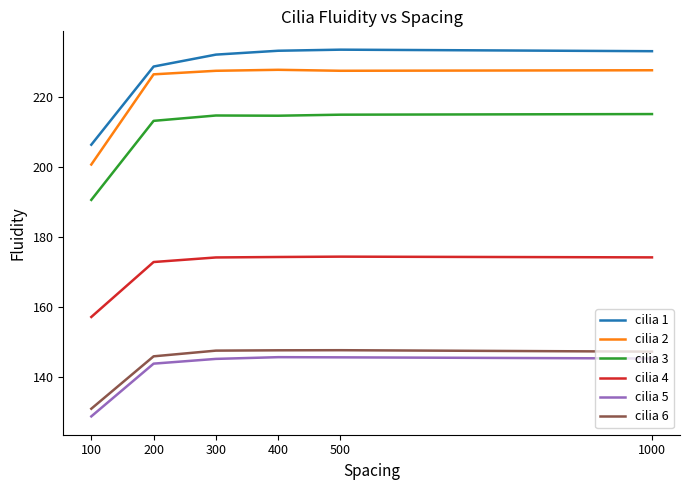

What is the total value across all series at 1000?

1142.7